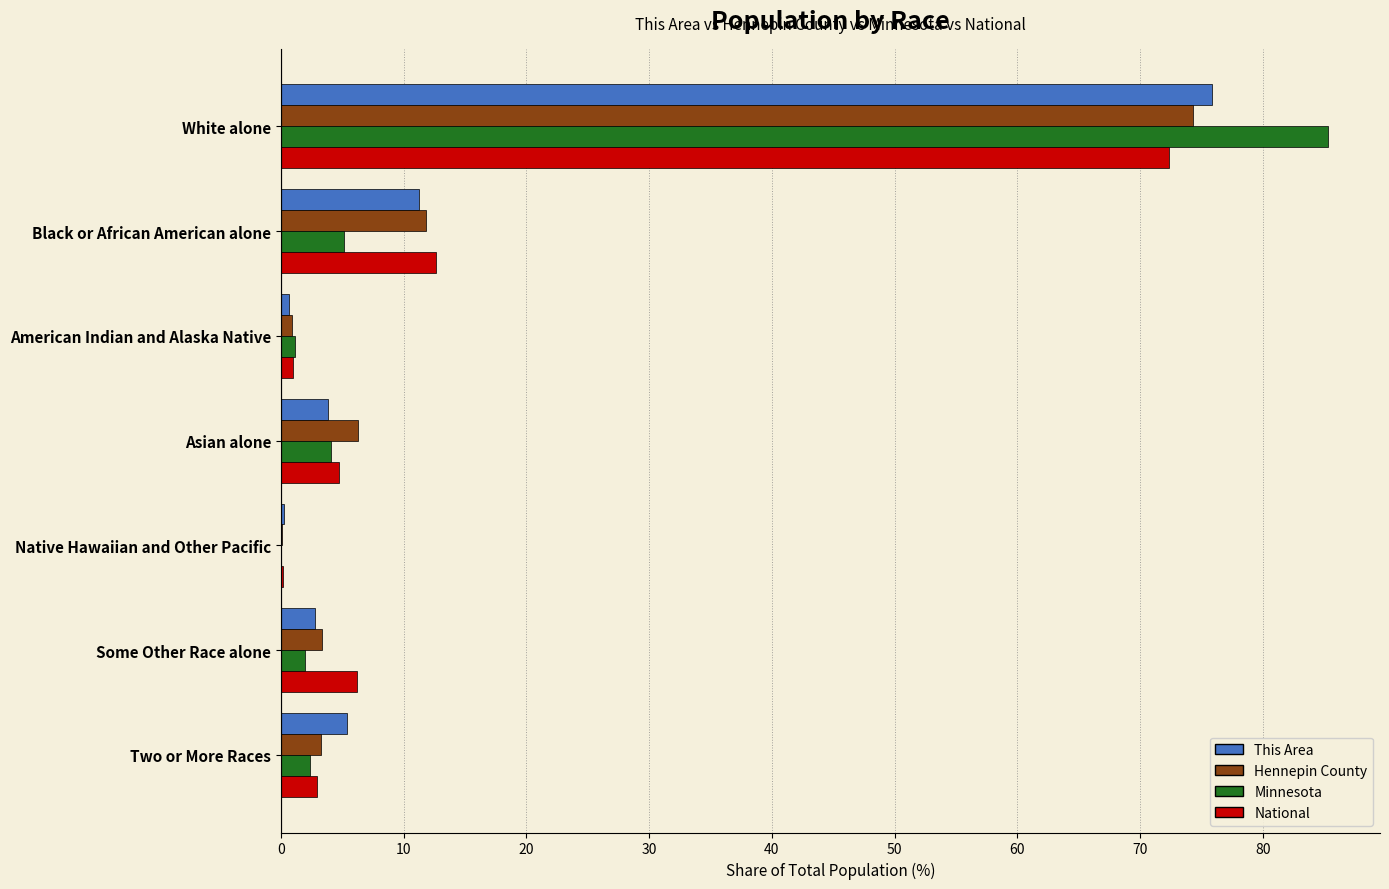

What is the maximum value shown in the chart?

85.3